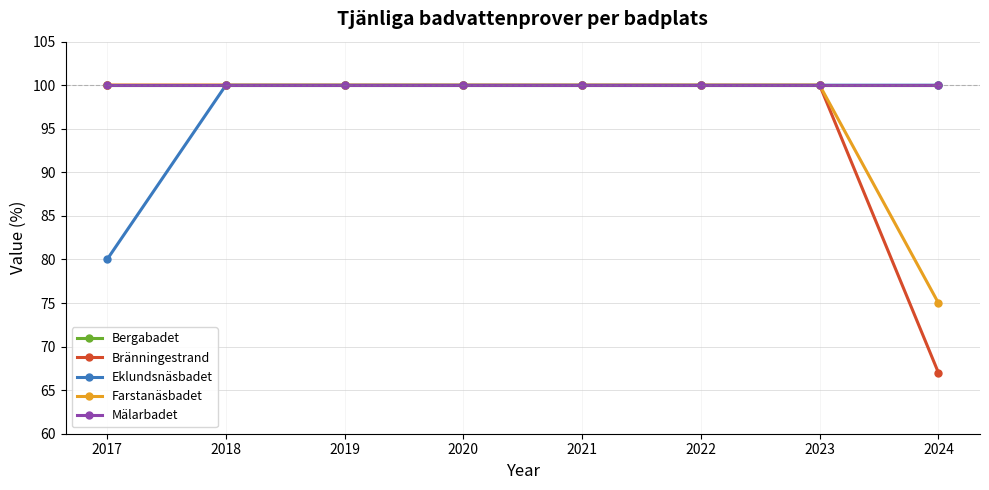

Rank the series at 2020 from lowest to highest value.

Bergabadet, Bränningestrand, Eklundsnäsbadet, Farstanäsbadet, Mälarbadet